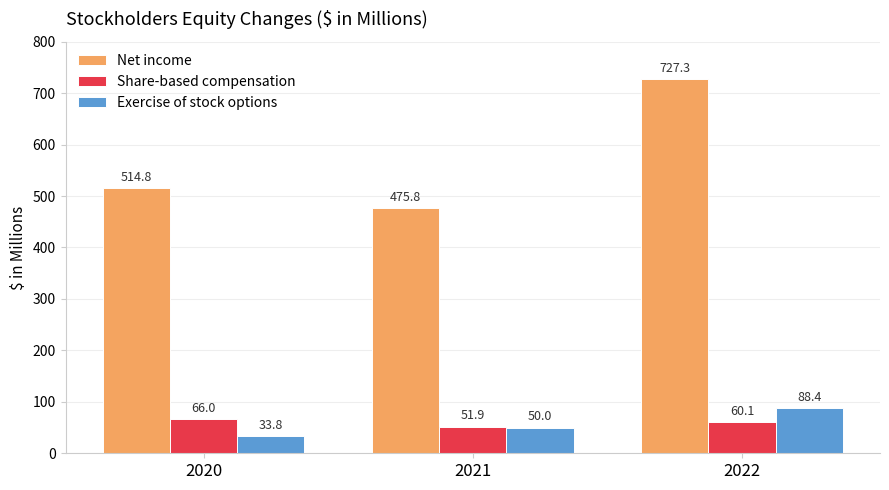

How many groups of bars are there?

3